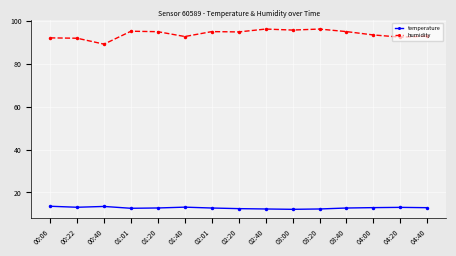

List the series in order of their overall mean, lowest first.

temperature, humidity